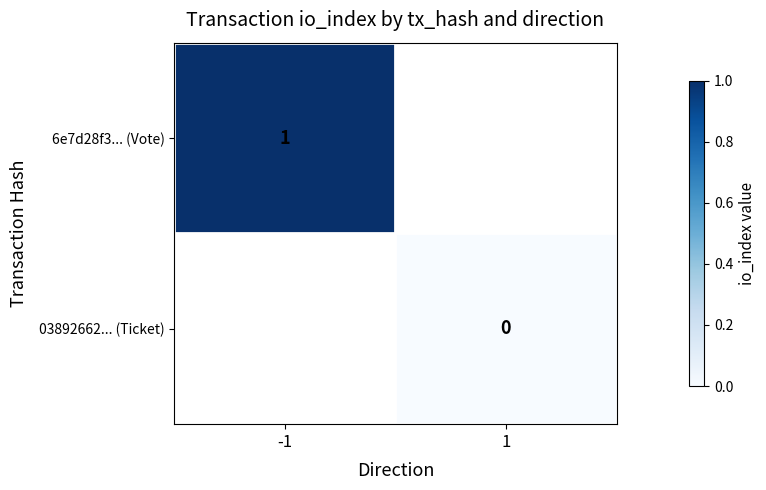

The 6e7d28f3... (Vote) series shows 1 at -1. True or false?

True